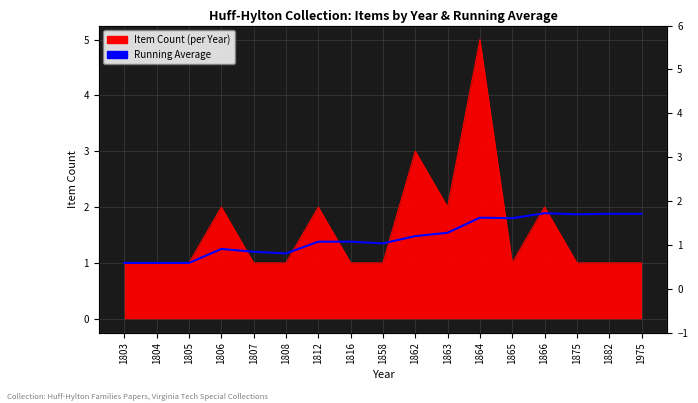

Count the number of categories in the chart.

17